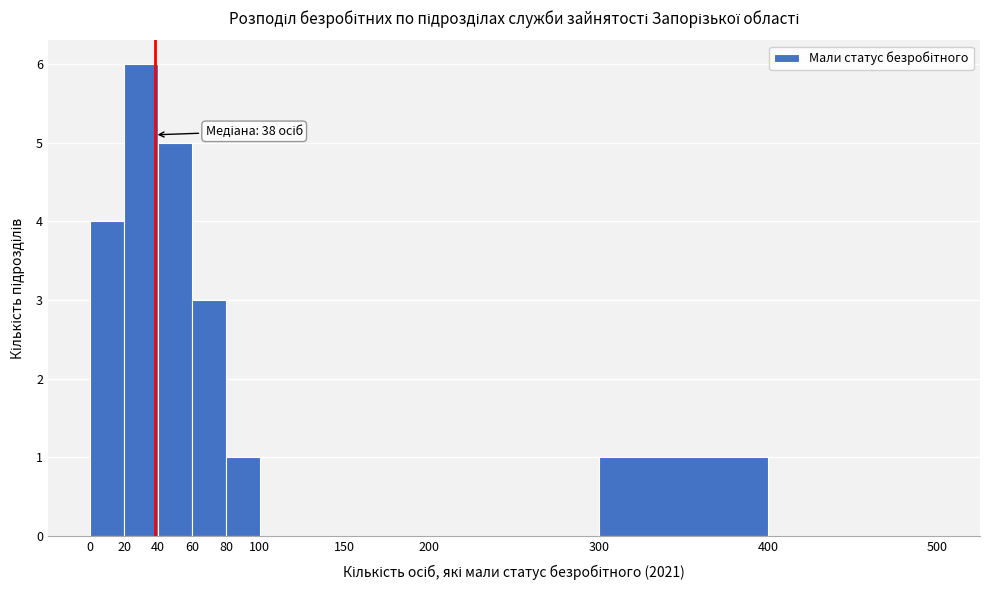

Which range on the x-axis has the tallest bar?

20 to 40